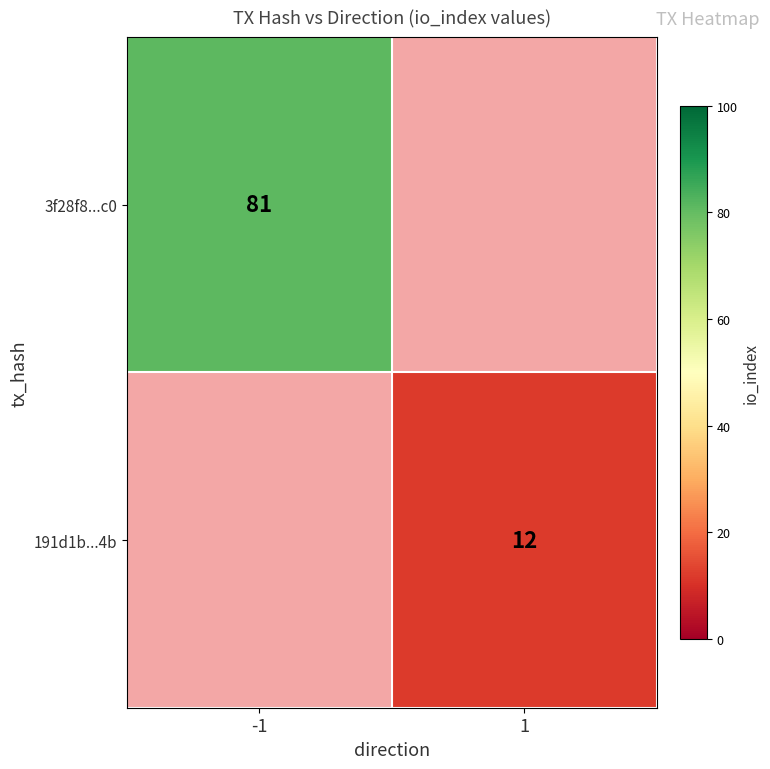

Is it true that 3f28f8...c0 equals 81 at -1?

True